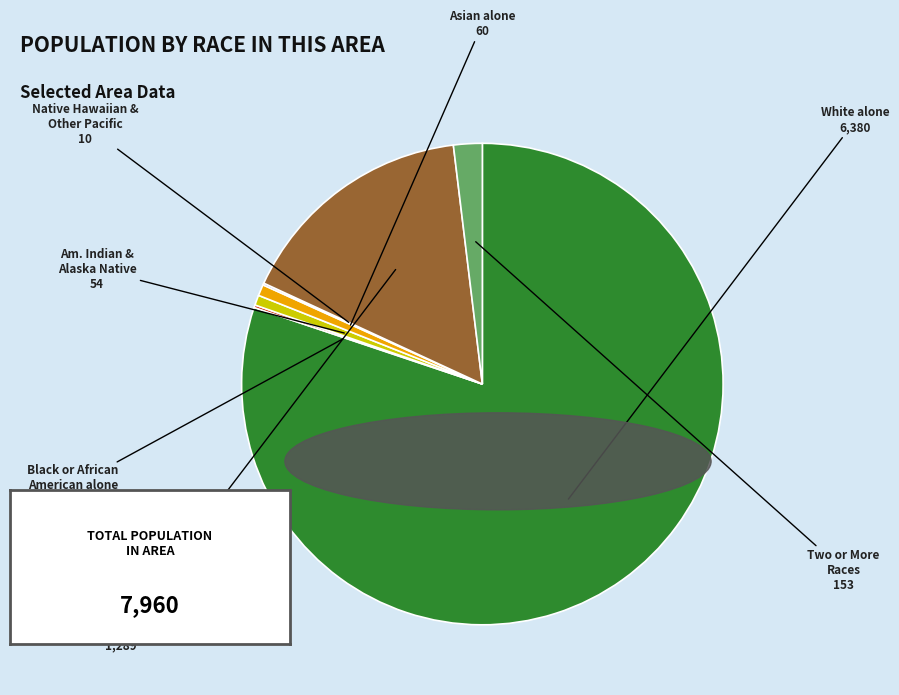

Is there any slice that represents more than half of the pie?

Yes